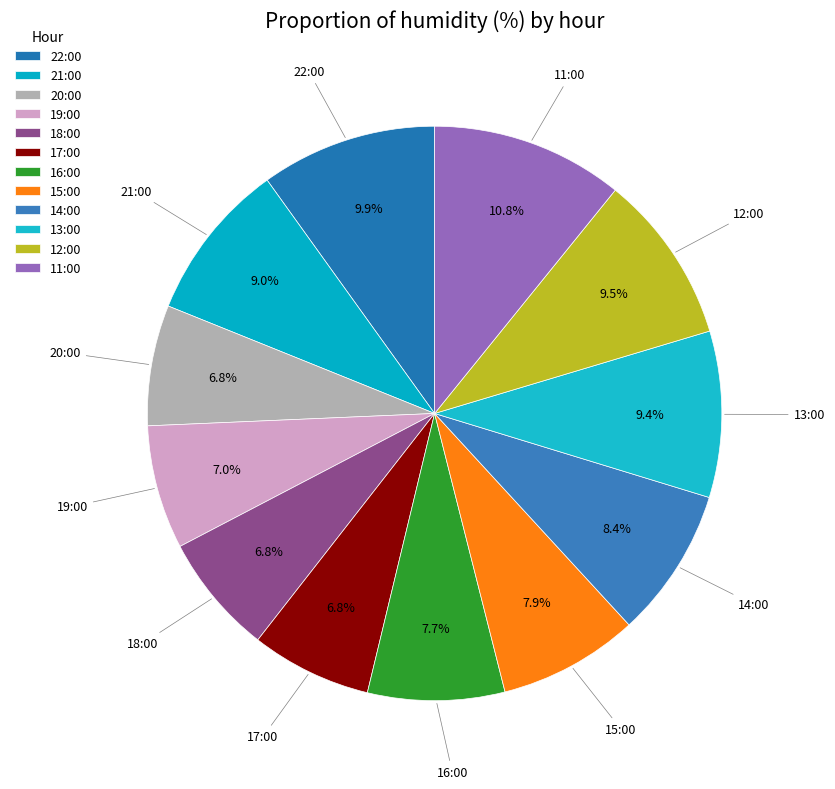

Between 19:00 and 22:00, which is larger?

22:00